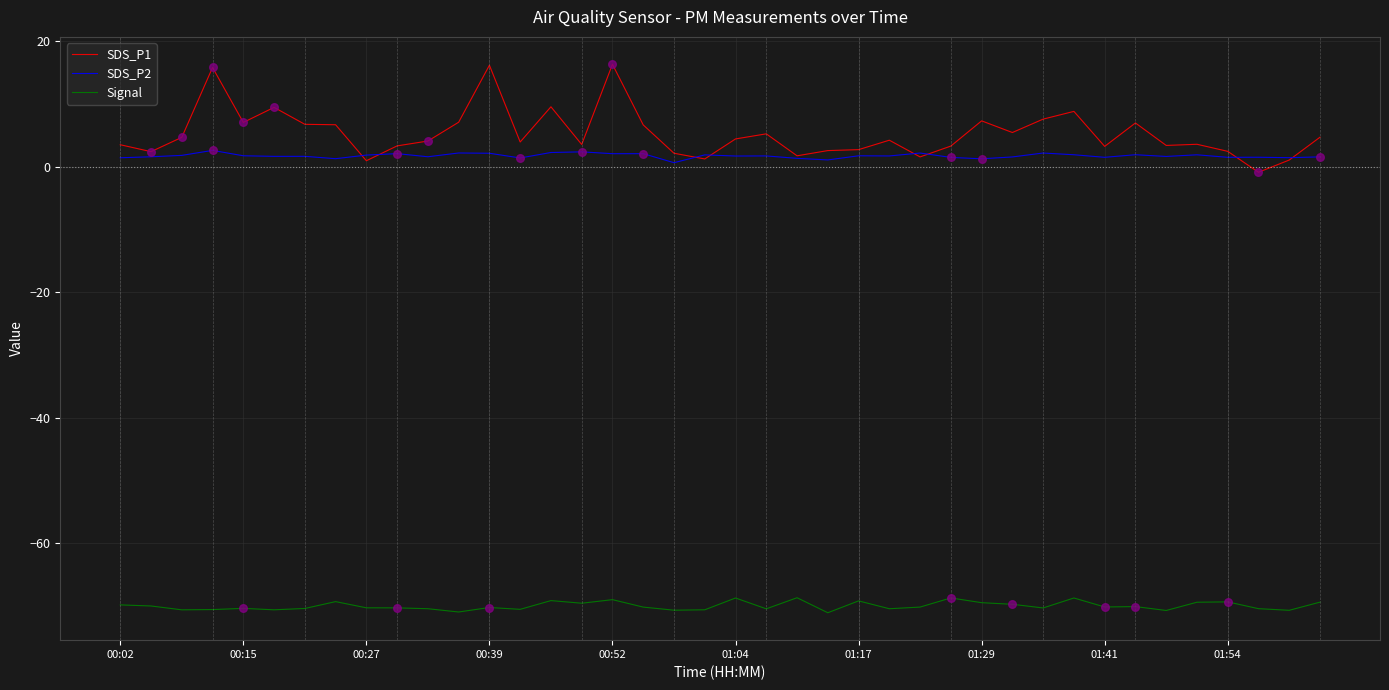

True or false: Signal and SDS_P2 intersect in this chart.

False